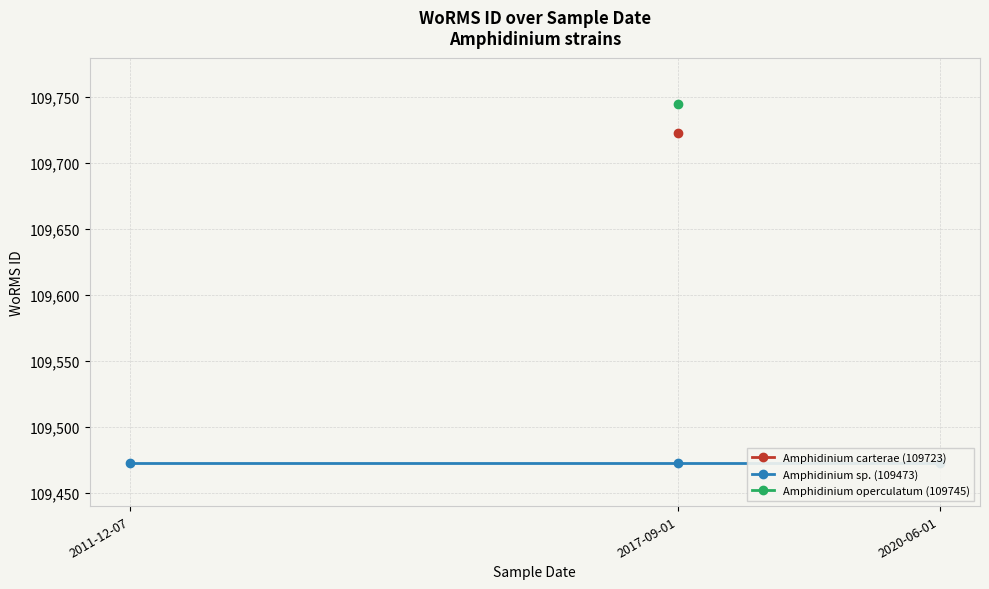

What is the value of the 7th point from the left?

109473